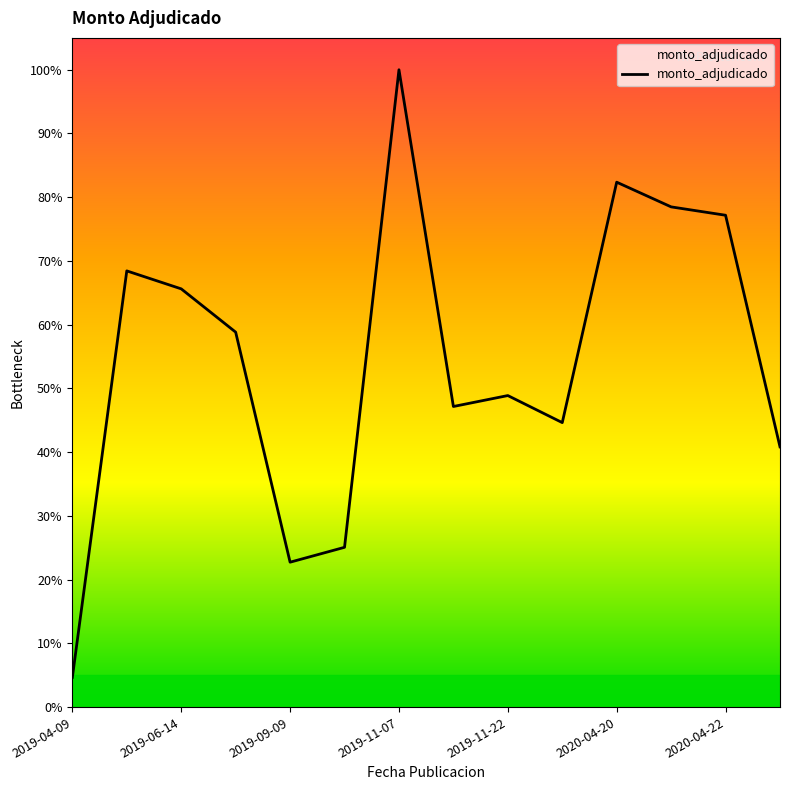

Where is the first local minimum?

2019-09-09